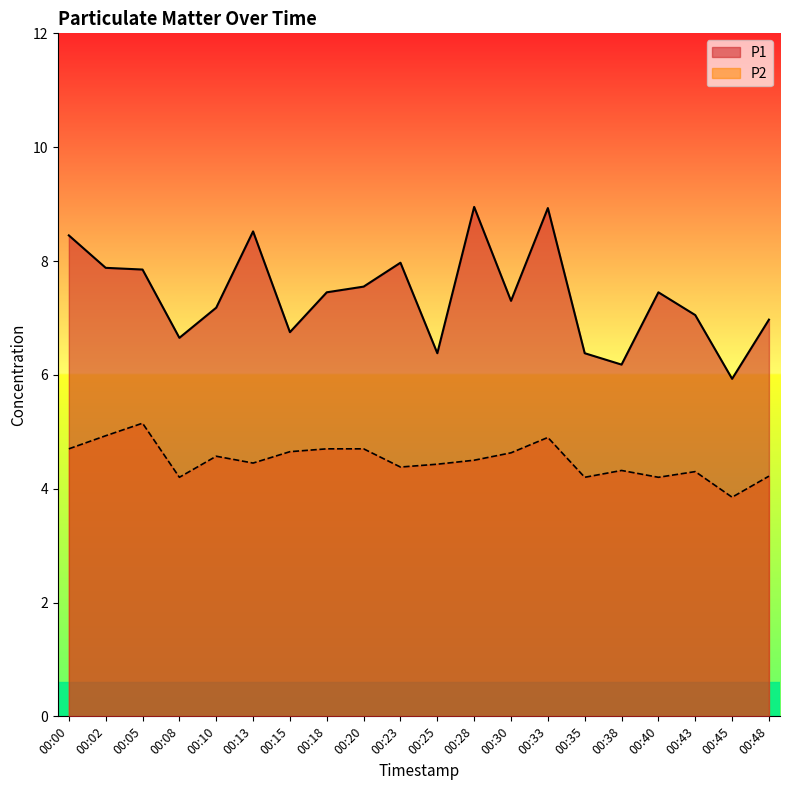

What is the total value across all series at 00:48?

11.2